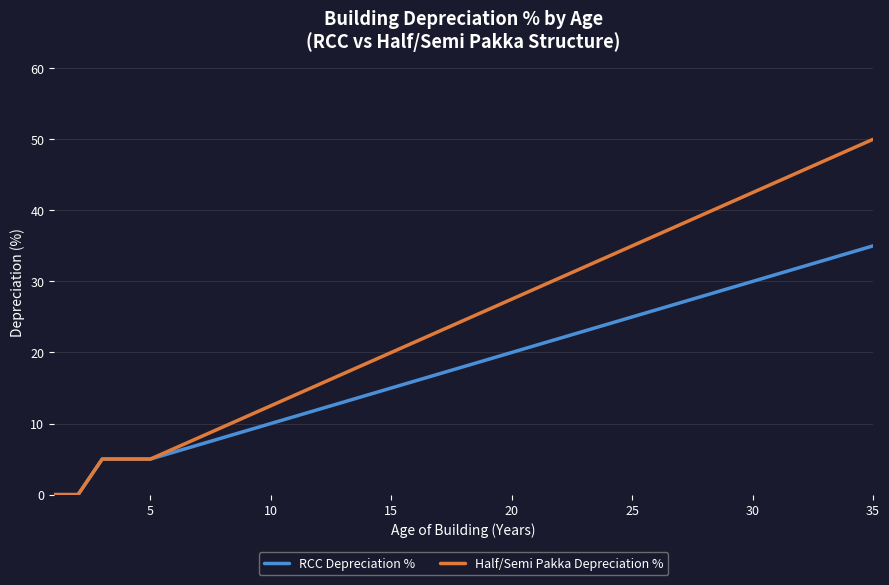

List the series in order of their overall mean, highest first.

Half/Semi Pakka Depreciation %, RCC Depreciation %